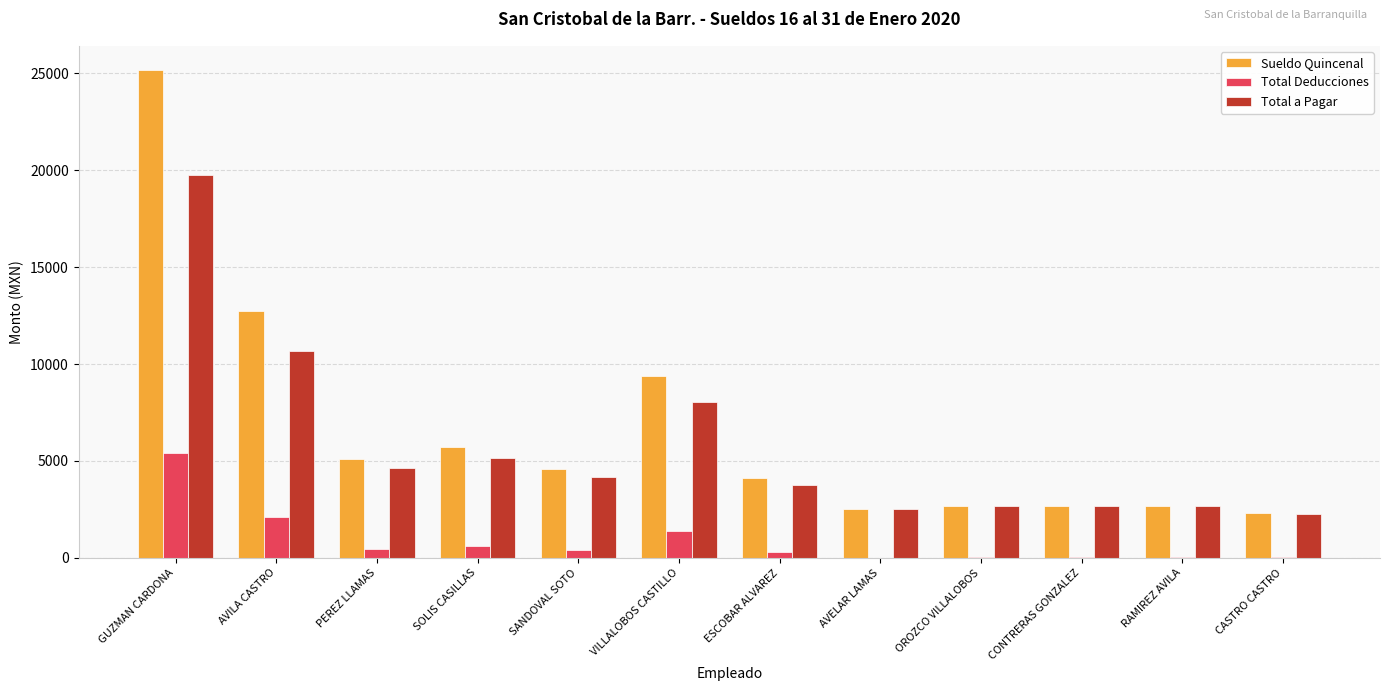

What is the sum of all Total Deducciones values?

10806.1